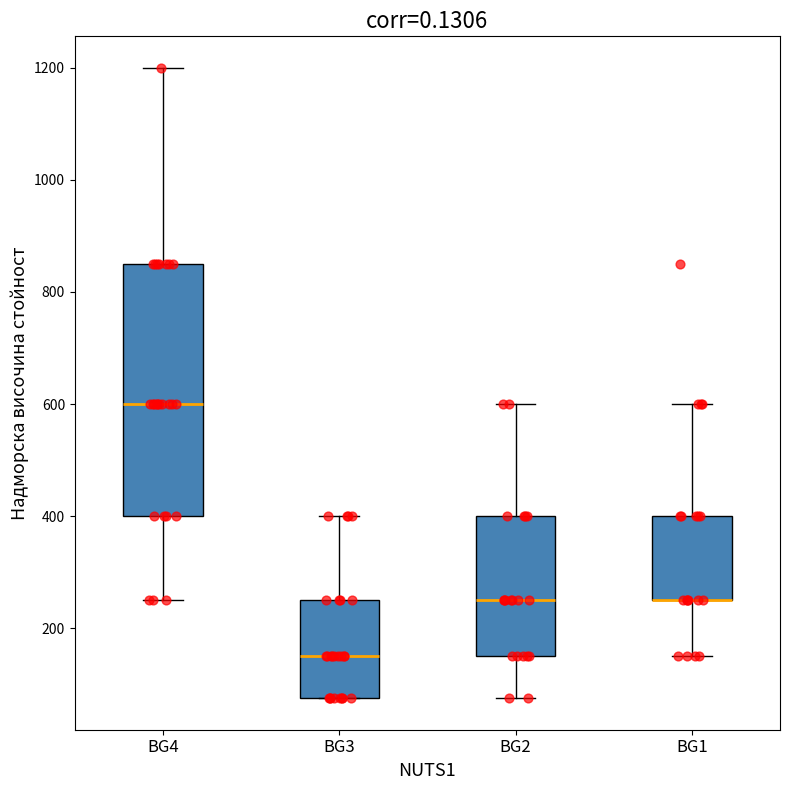

Where is the upper edge of the box for BG1 on the y-axis? The values are not printed on the chart, so give them approximately, as read against the axis.

400